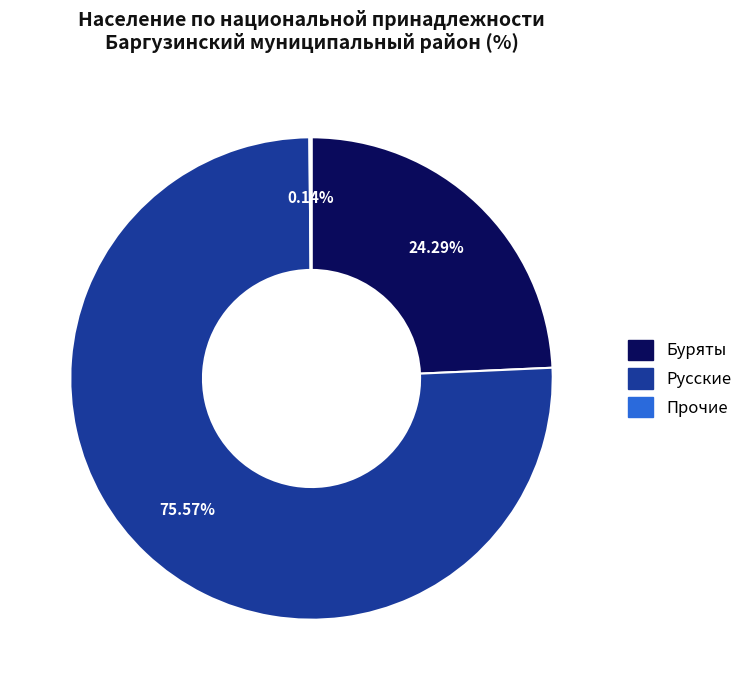

Does any single category account for the majority?

Yes